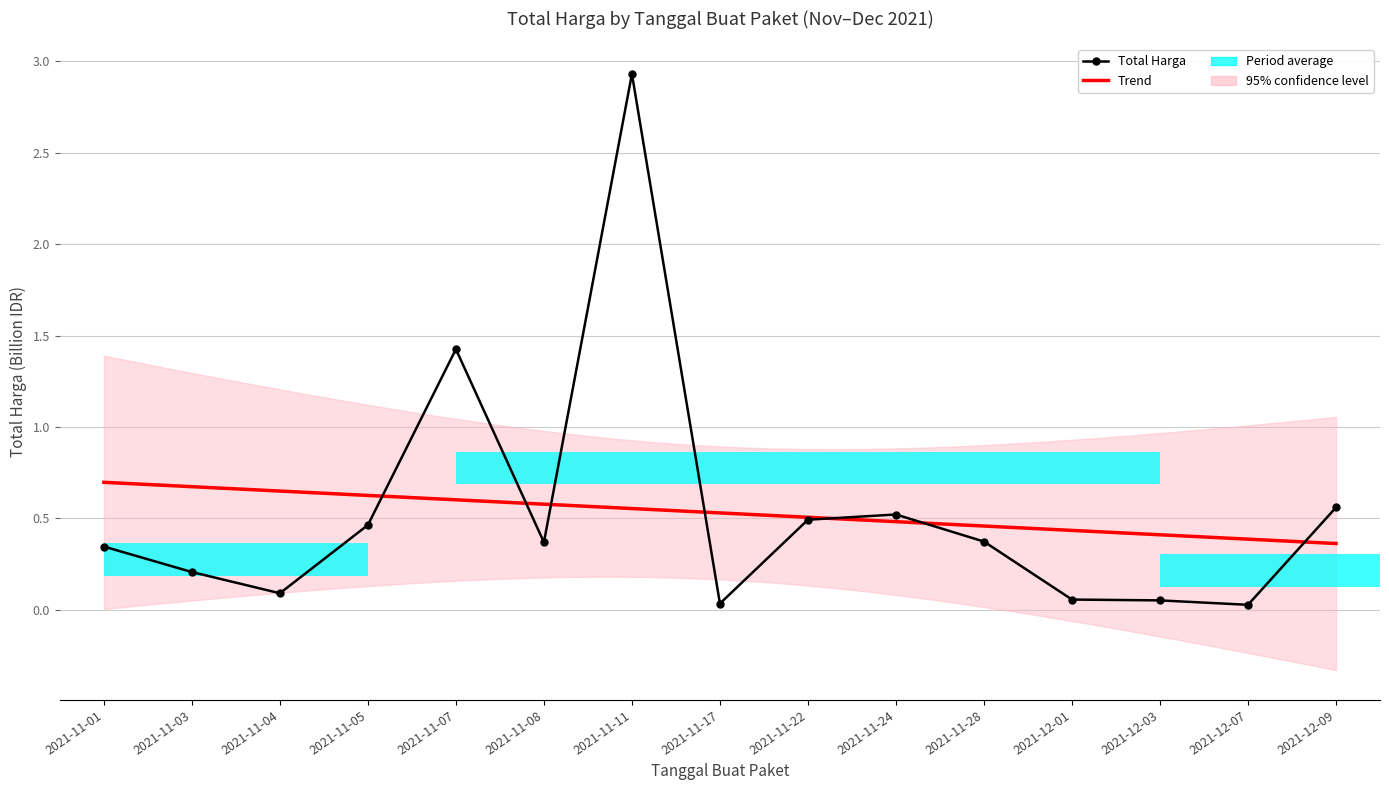

The chart shows a value of 2.9 at 2021-11-11. True or false?

True